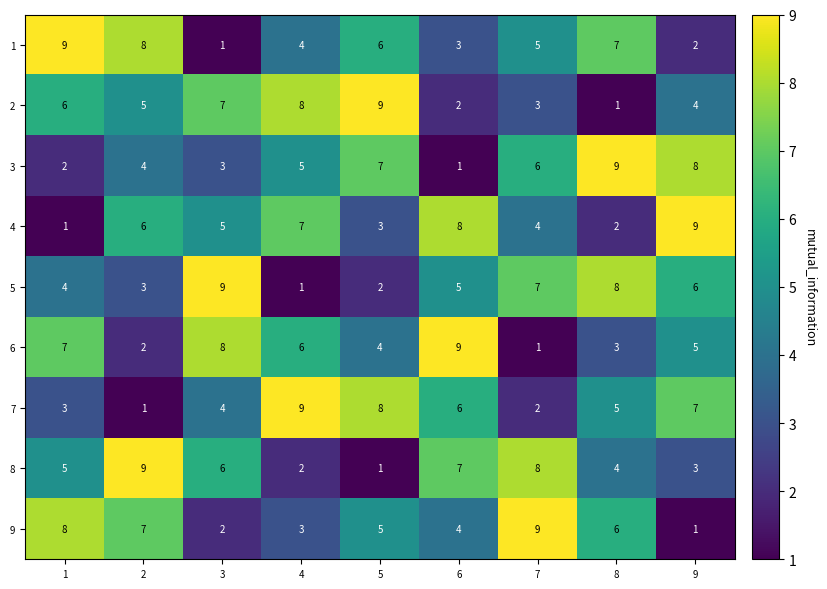

Rank the series at 4 from highest to lowest value.

7, 2, 4, 6, 3, 1, 9, 8, 5